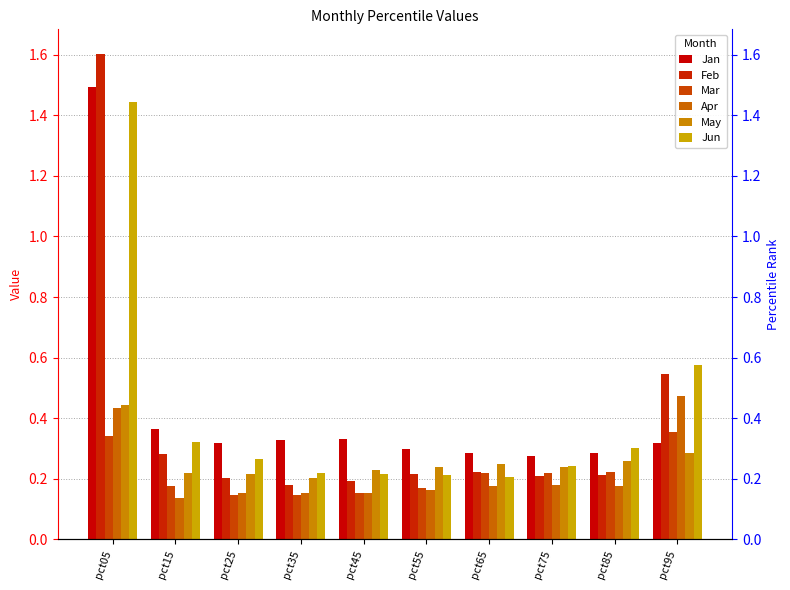

List the series in order of their peak value, lowest first.

Mar, May, Apr, Jun, Jan, Feb